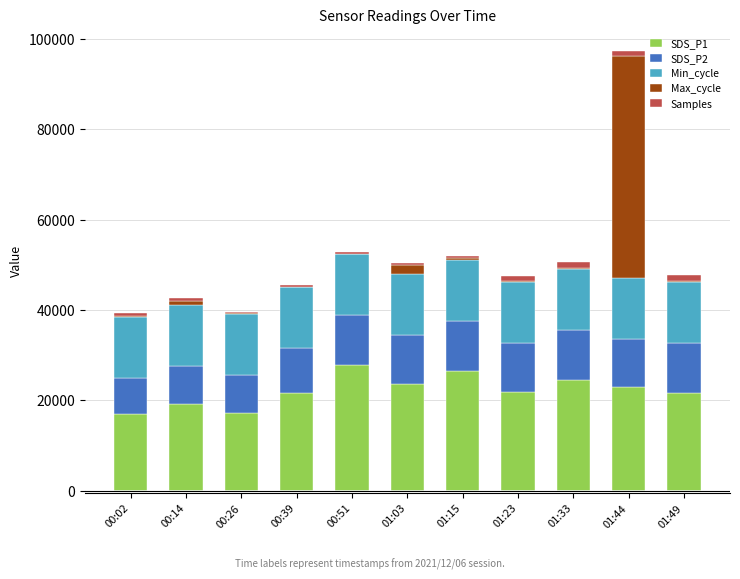

What is the highest value of the SDS_P1 series?

27750.0